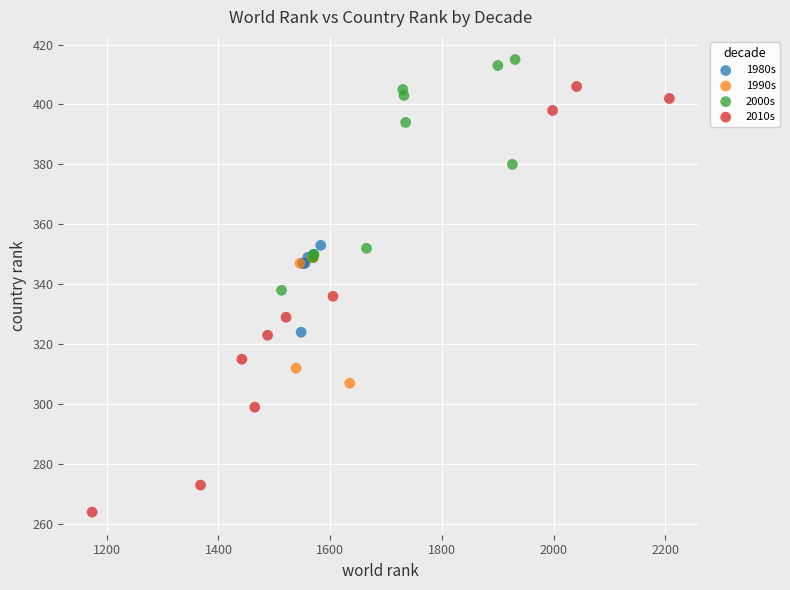

Which series reaches the maximum Y coordinate?

2000s